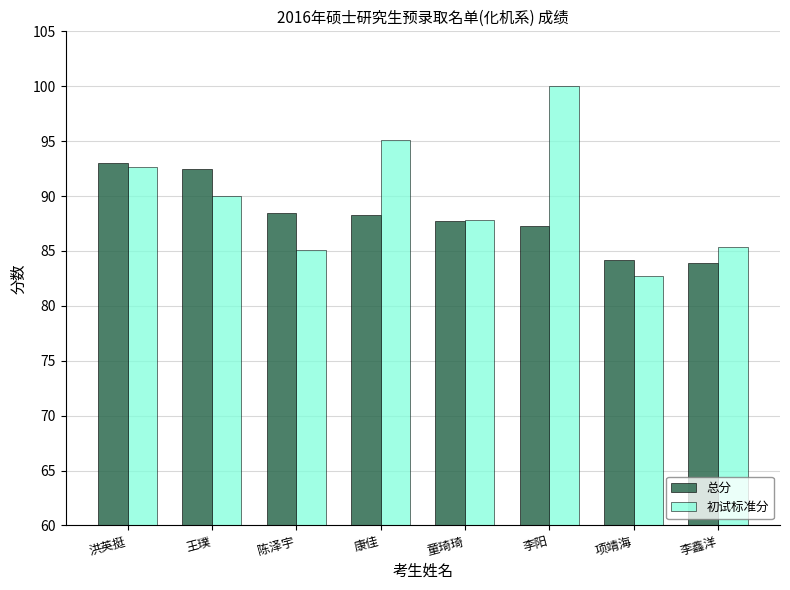

Reading left to right, transcribe all the data shown in this chart.

总分: 洪英挺=93.0	王璞=92.5	陈泽宇=88.4	康佳=88.3	童琦琦=87.7	李阳=87.3	项靖海=84.2	李鑫洋=83.9
初试标准分: 洪英挺=92.7	王璞=90.0	陈泽宇=85.1	康佳=95.1	童琦琦=87.8	李阳=100.0	项靖海=82.7	李鑫洋=85.4